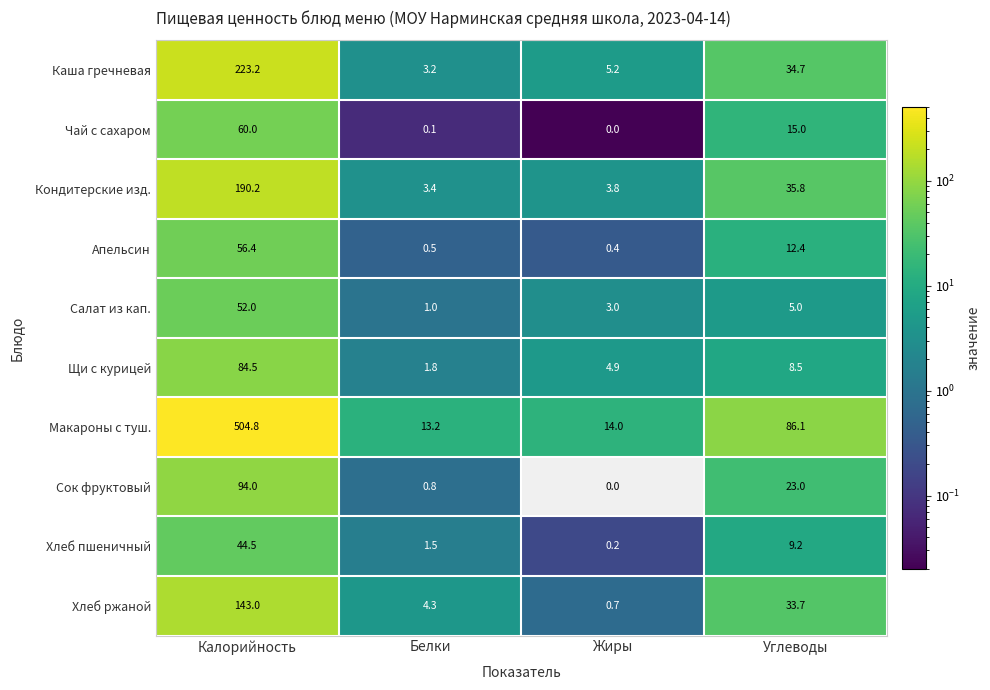

How many series are shown in this chart?

10